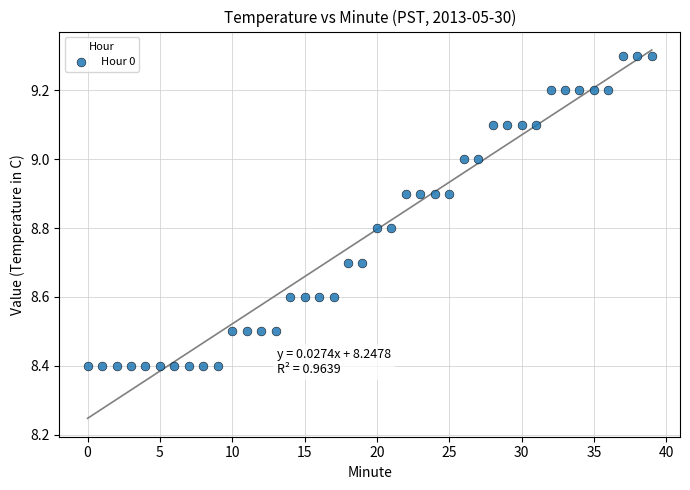

What is the range of Y values (max minus min)?

0.9